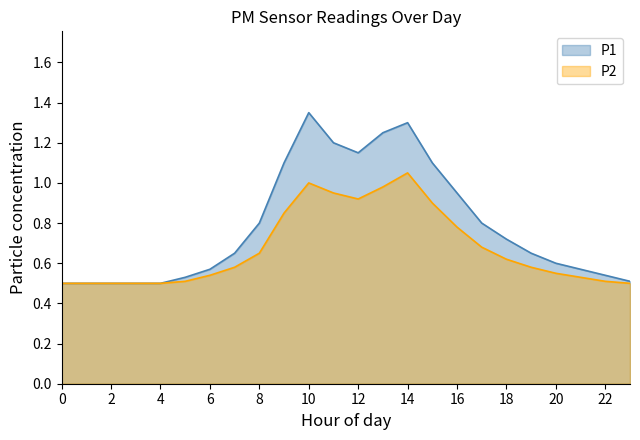

Which series has the largest total across all categories?

P1